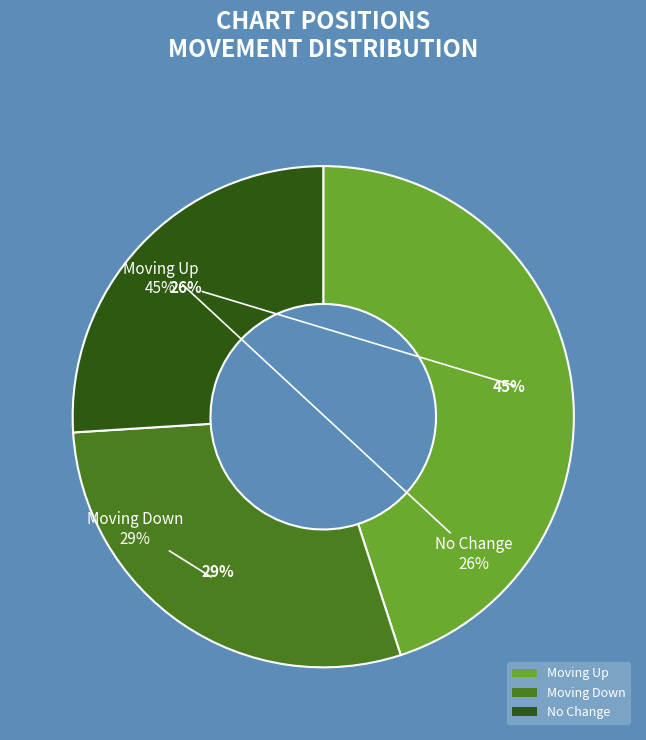

Is down the majority of the pie?

No